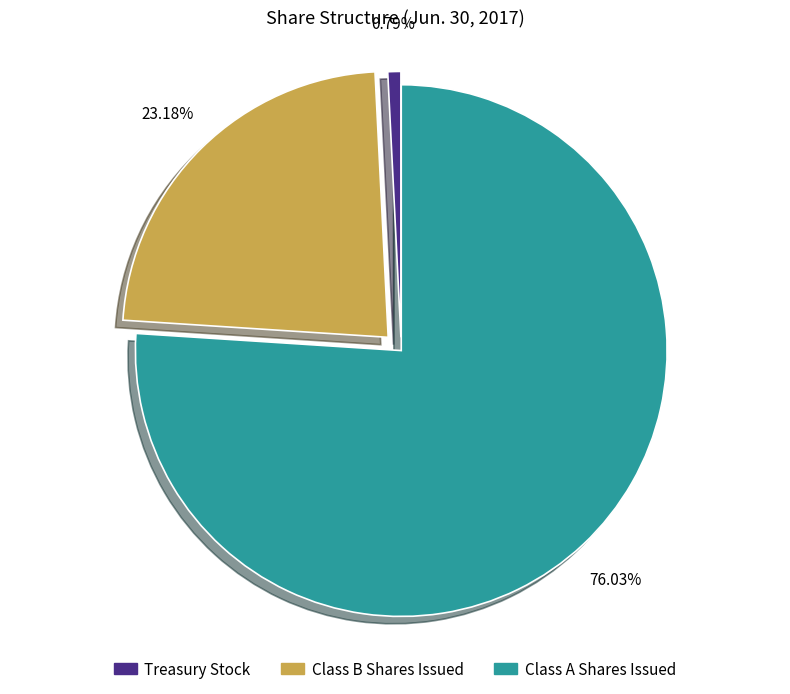

How many slices are in this pie chart?

3